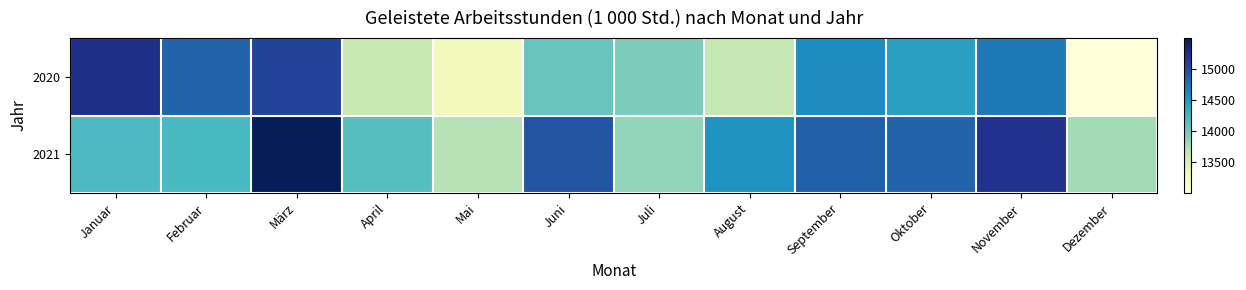

Which series has the largest total across all categories?

2021